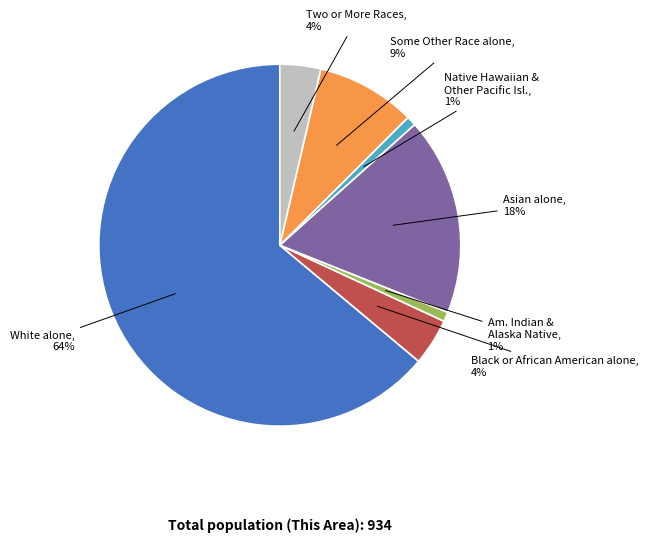

Is there a majority slice in this chart?

Yes